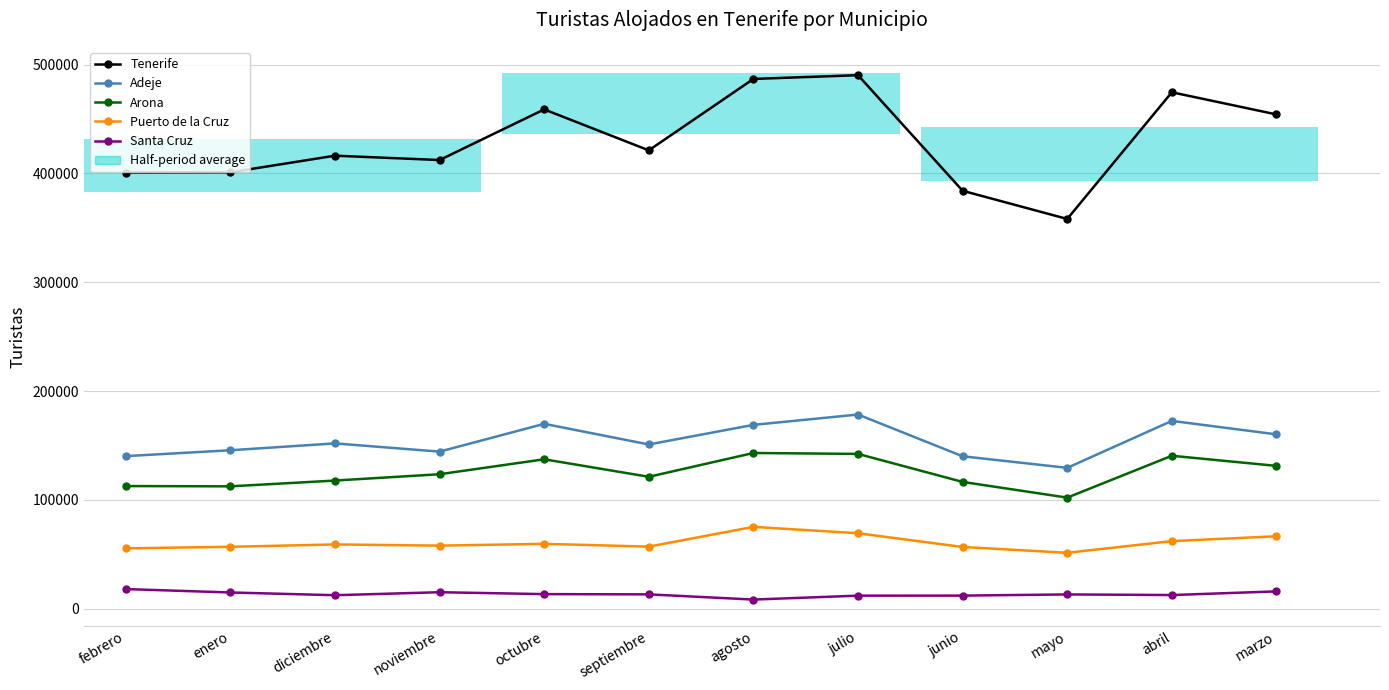

What is the value of the Tenerife bar at the 5th from the left?

458855